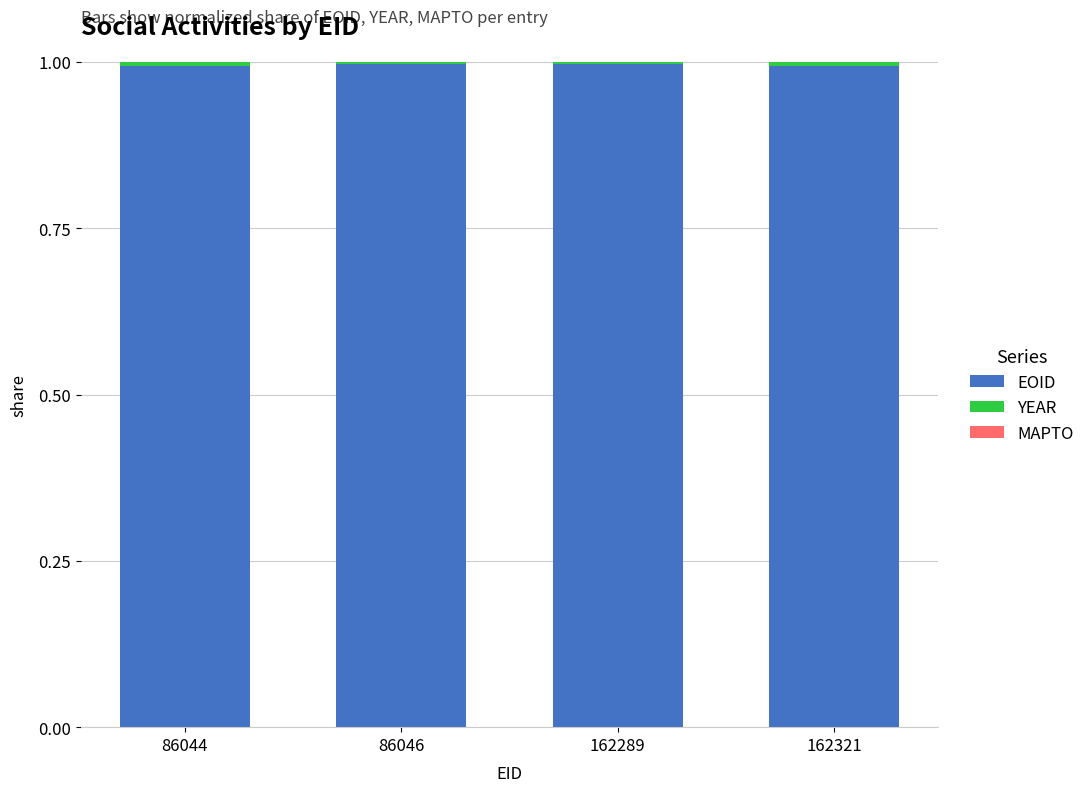

What is the sum of all EOID values?

4.0